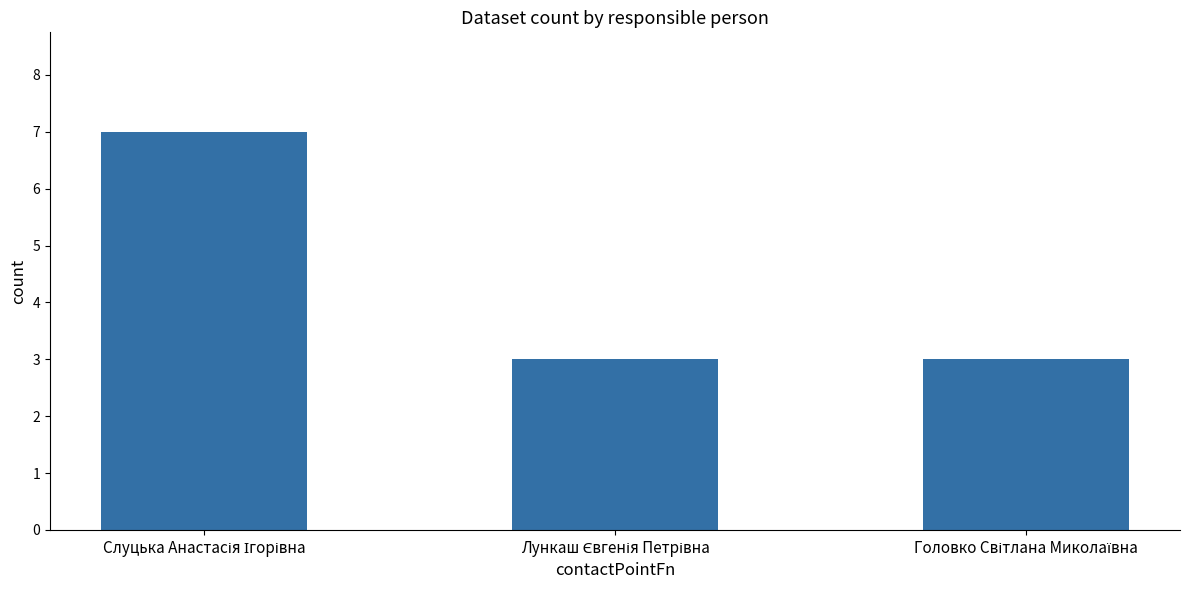

What is the maximum value shown in the chart?

7